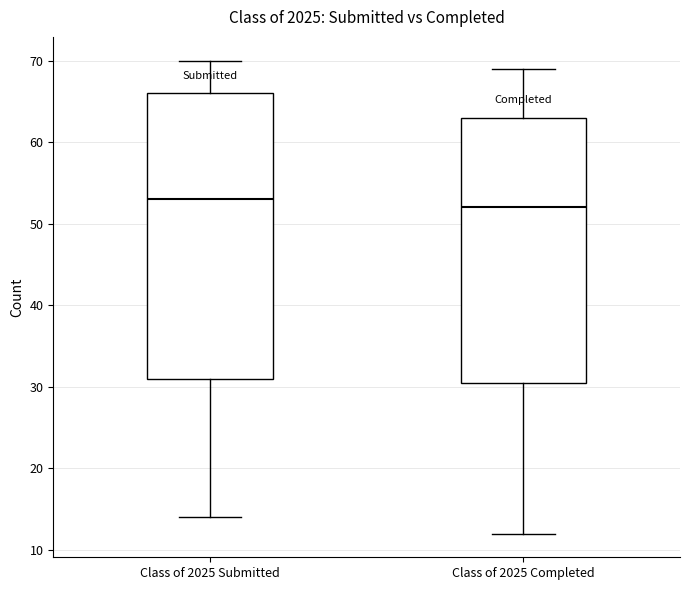

Which box's median line is the highest?

Class of 2025 Submitted